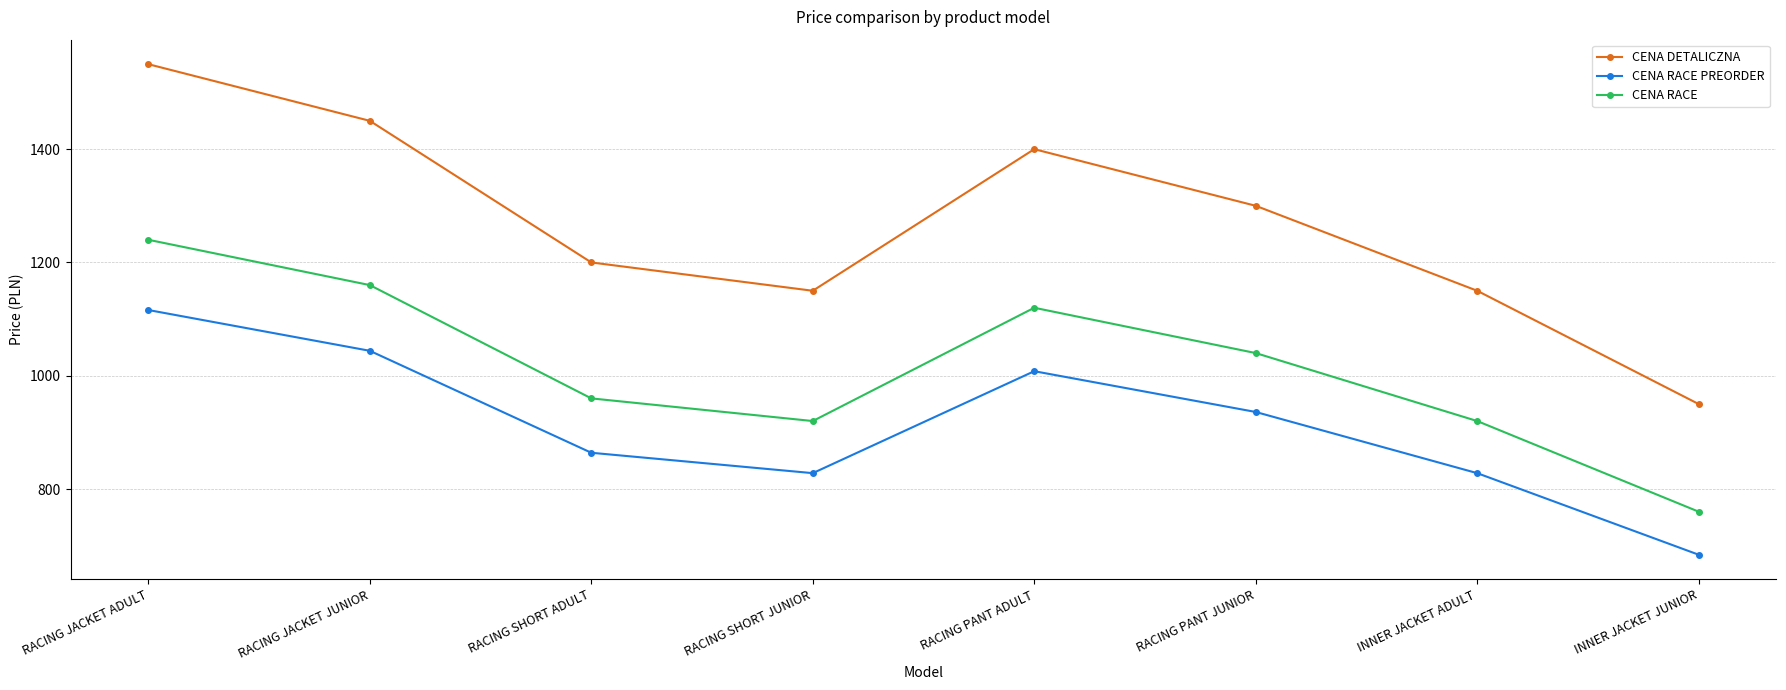

Which series has the largest range (max minus min)?

CENA DETALICZNA